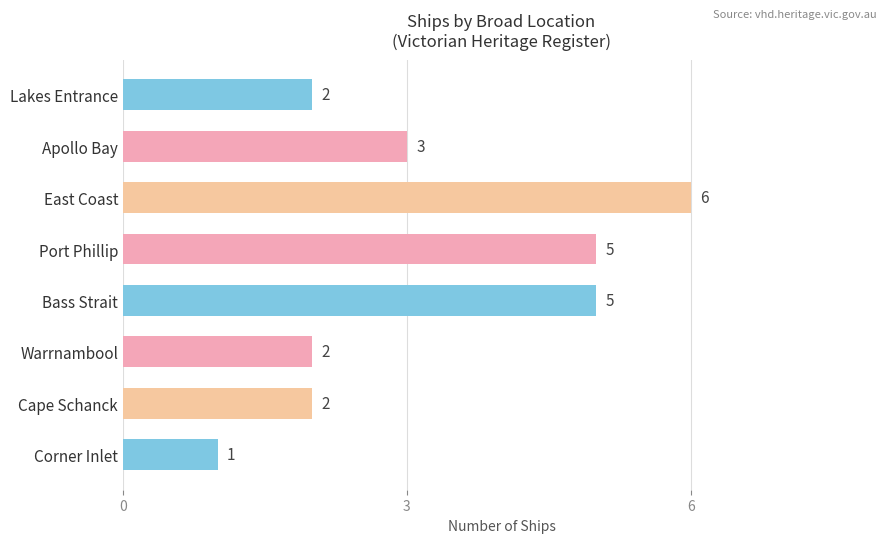

What is the change in value from Lakes Entrance to Bass Strait?

+3